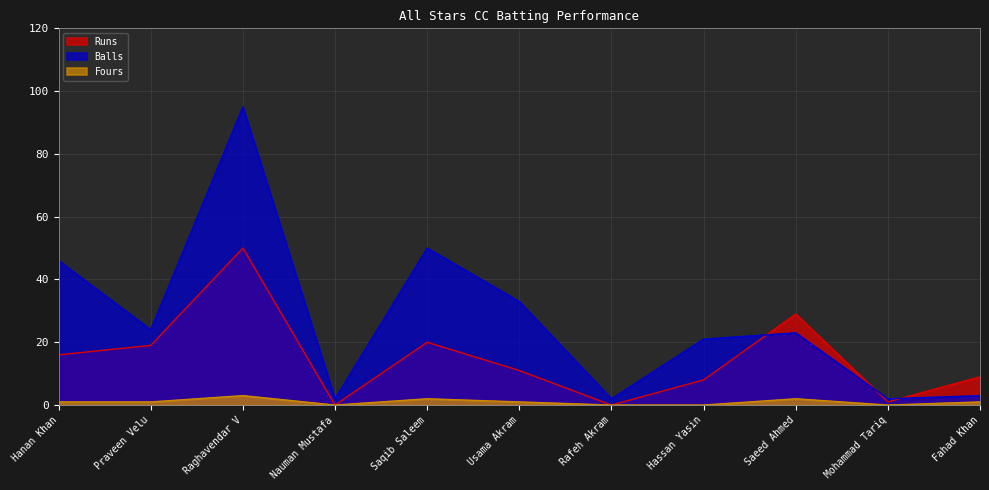

At which label does Balls reach its minimum?

Nauman Mustafa